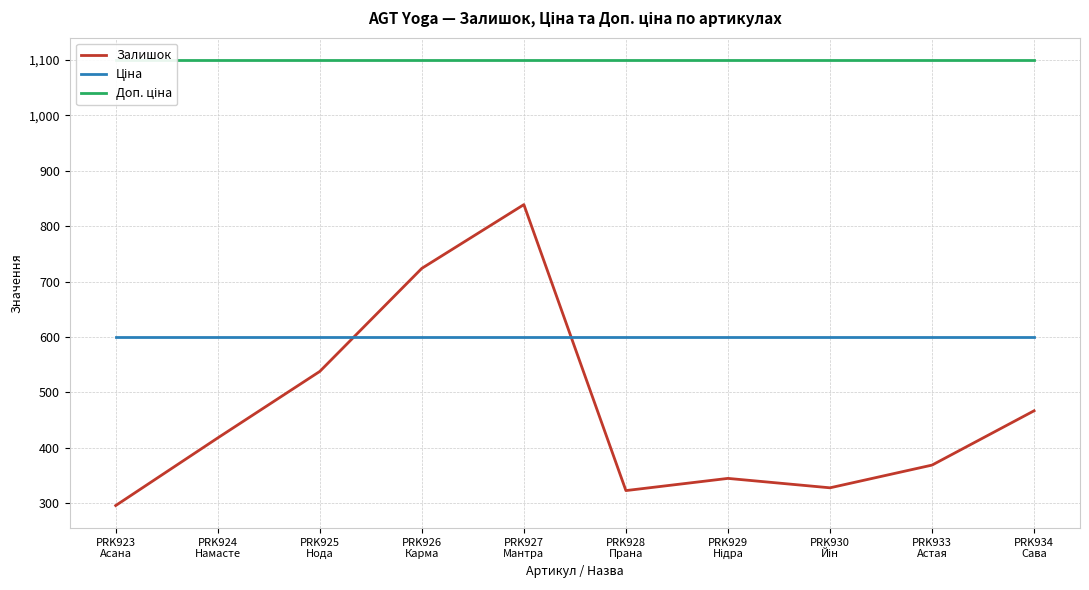

Reading right to left, extract all data points from this chart.

Залишок: 467.0	369.0	328.0	345.0	323.0	839.0	724.0	538.0	418.0	296.0
Ціна: 599.9	599.9	599.9	599.9	599.9	599.9	599.9	599.9	599.9	599.9
Доп. ціна: 1100.0	1100.0	1100.0	1100.0	1100.0	1100.0	1100.0	1100.0	1100.0	1100.0